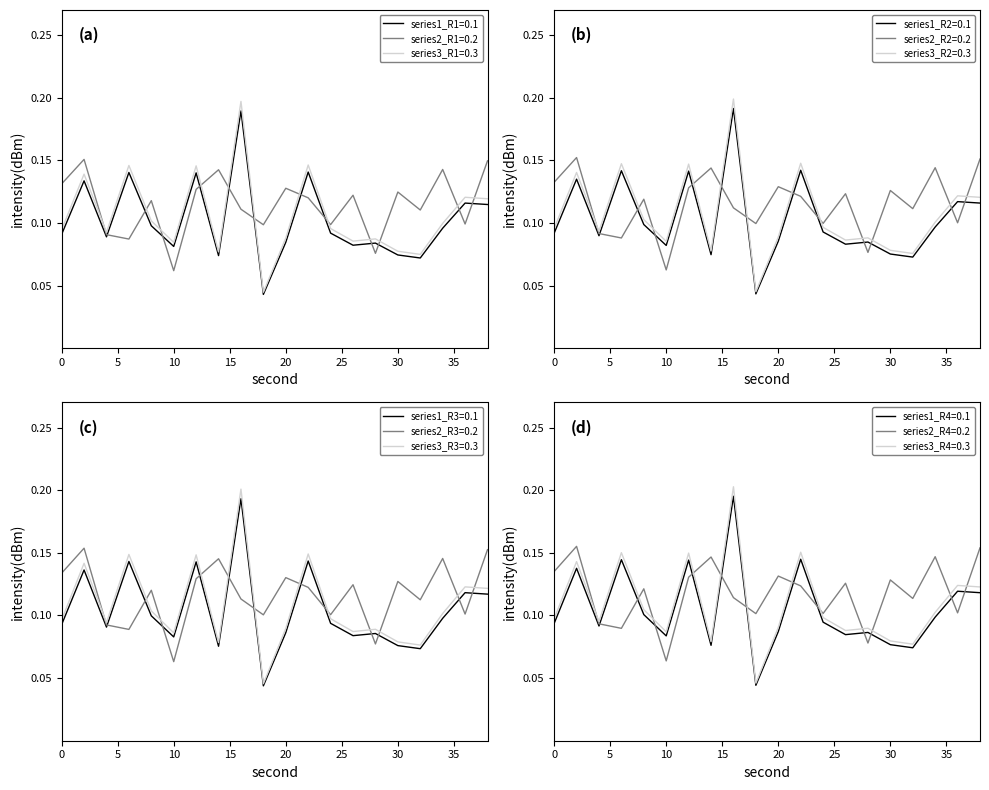

Reading right to left, what are all the values shown in this chart?

intensity_s0_29: 38=0.1	36=0.1	34=0.1	32=0.1	30=0.1	28=0.1	26=0.1	24=0.1	22=0.1	20=0.1	18=0.0	16=0.2	14=0.1	12=0.1	10=0.1	8=0.1	6=0.1	4=0.1	2=0.1	0=0.1
intensity_s30_59: 38=0.1	36=0.1	34=0.1	32=0.1	30=0.1	28=0.1	26=0.1	24=0.1	22=0.1	20=0.1	18=0.1	16=0.1	14=0.1	12=0.1	10=0.1	8=0.1	6=0.1	4=0.1	2=0.2	0=0.1
intensity_s60_79: 38=0.1	36=0.1	34=0.1	32=0.1	30=0.1	28=0.1	26=0.1	24=0.1	22=0.1	20=0.1	18=0.0	16=0.2	14=0.1	12=0.1	10=0.1	8=0.1	6=0.1	4=0.1	2=0.1	0=0.1